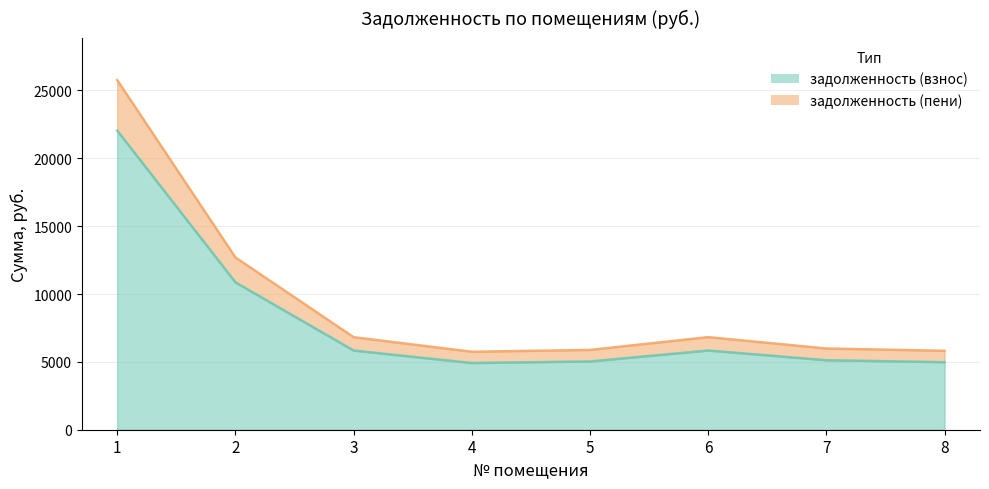

What is the minimum value for задолженность (взнос)?

4915.2